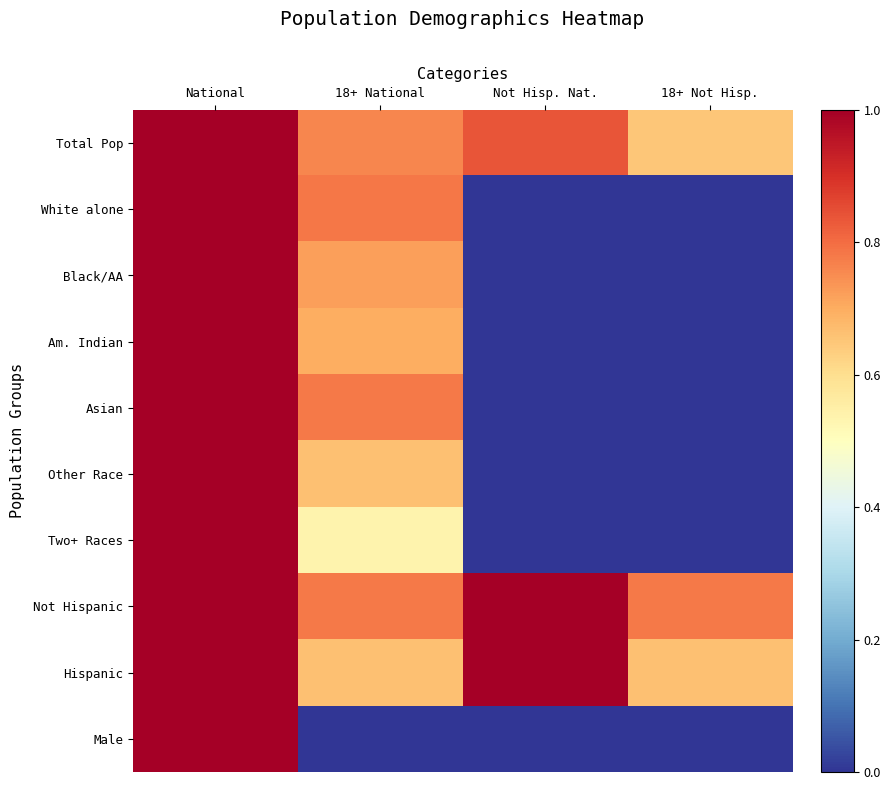

Which has a higher value, Not Hisp. Nat. or 18+ Not Hisp.?

Not Hisp. Nat.